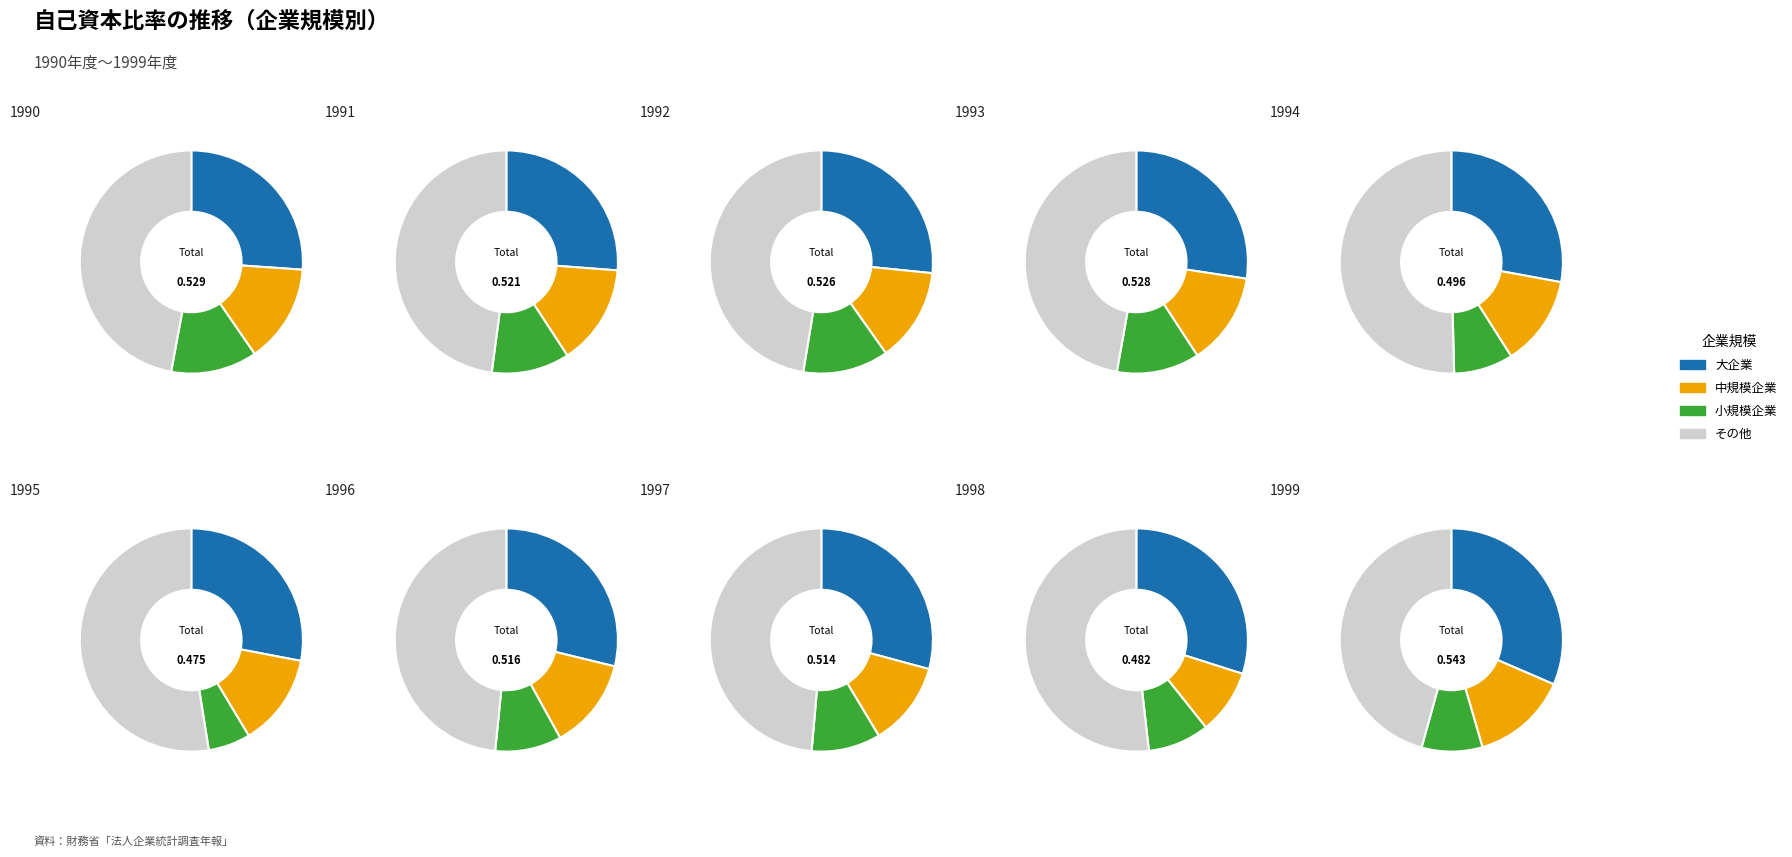

To the nearest percent, what is the combined percentage of 1996 and 1992?

20%